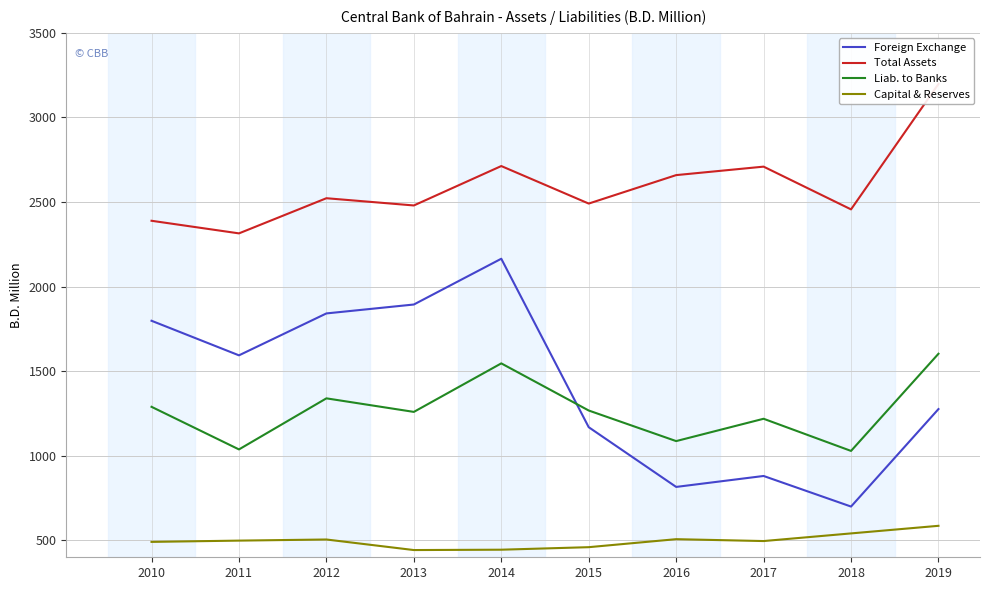

Between 2010 and 2013, which is larger?

2013